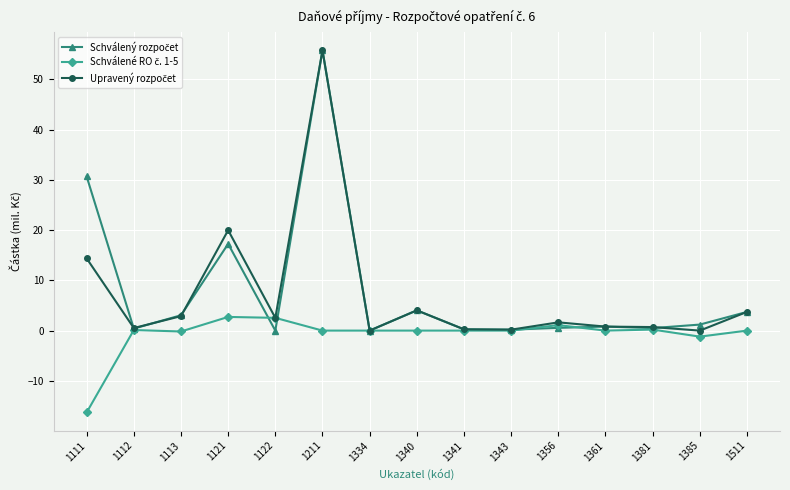

Count the number of data series in this chart.

3